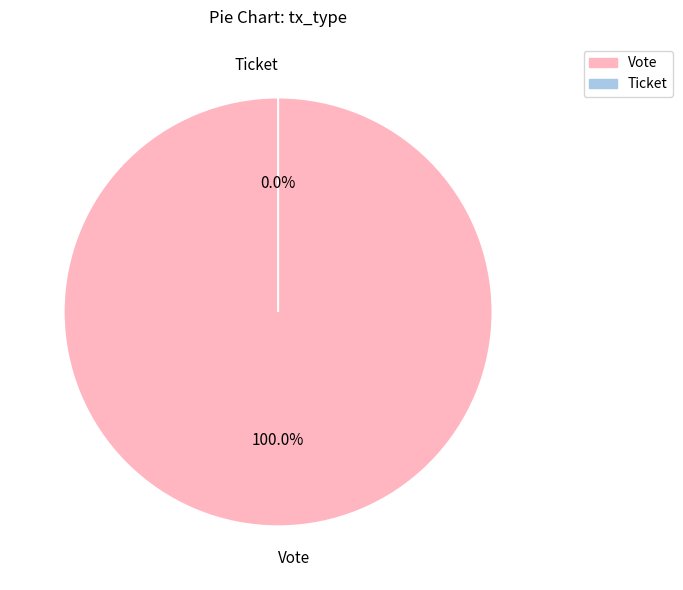

Which category has the biggest portion of the pie?

Vote